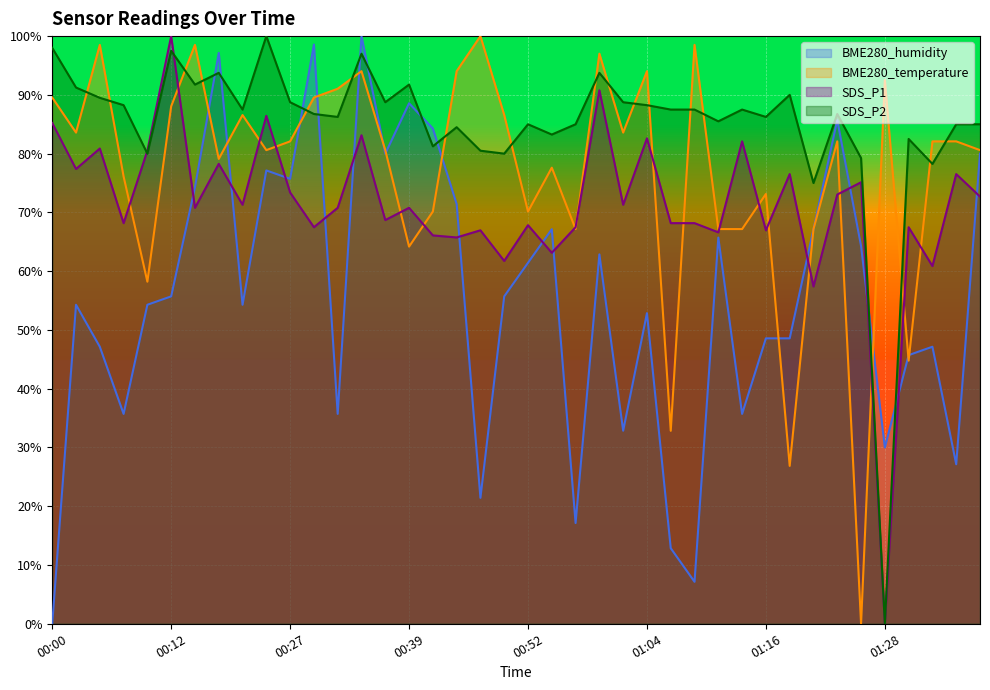

How many distinct data groups are displayed?

4